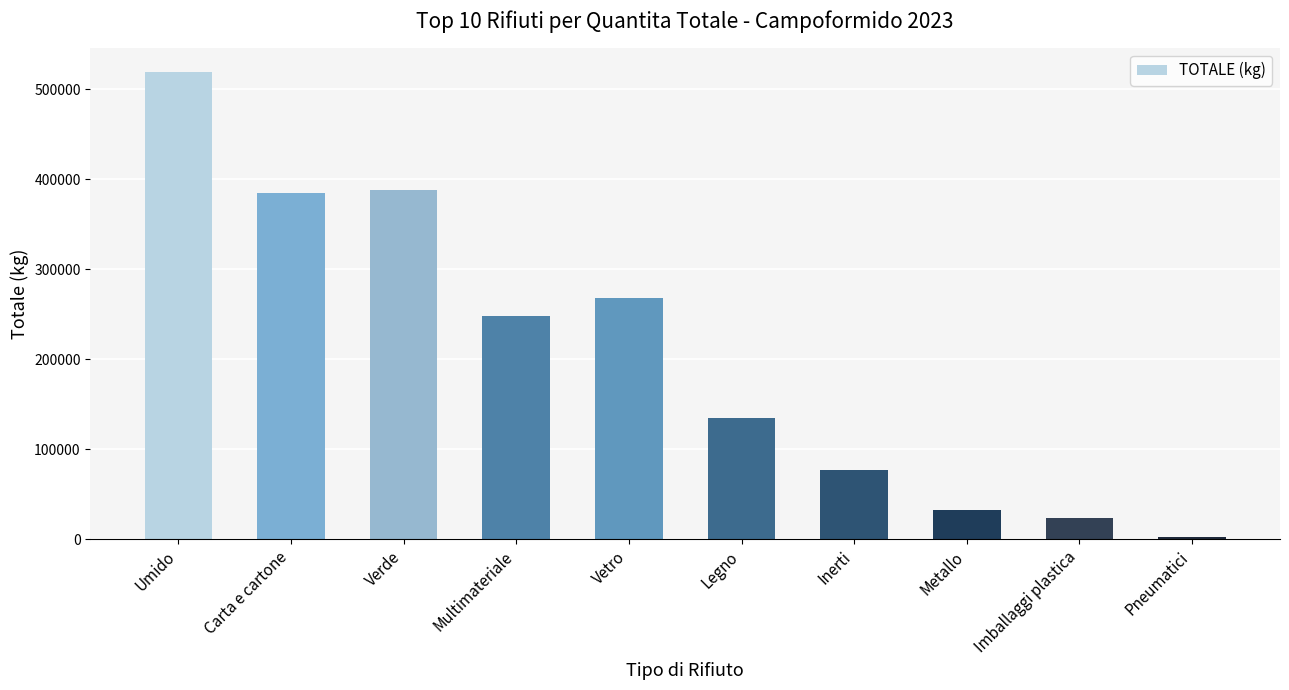

Which label corresponds to the largest value in the chart?

Umido